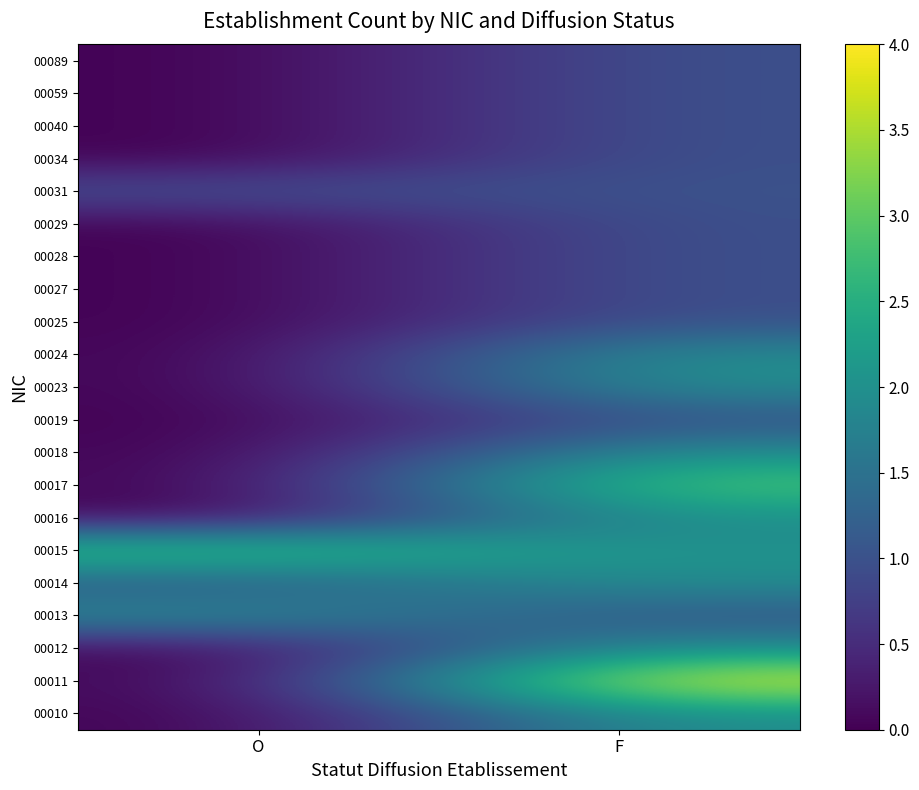

Which label corresponds to the smallest value in the chart?

O